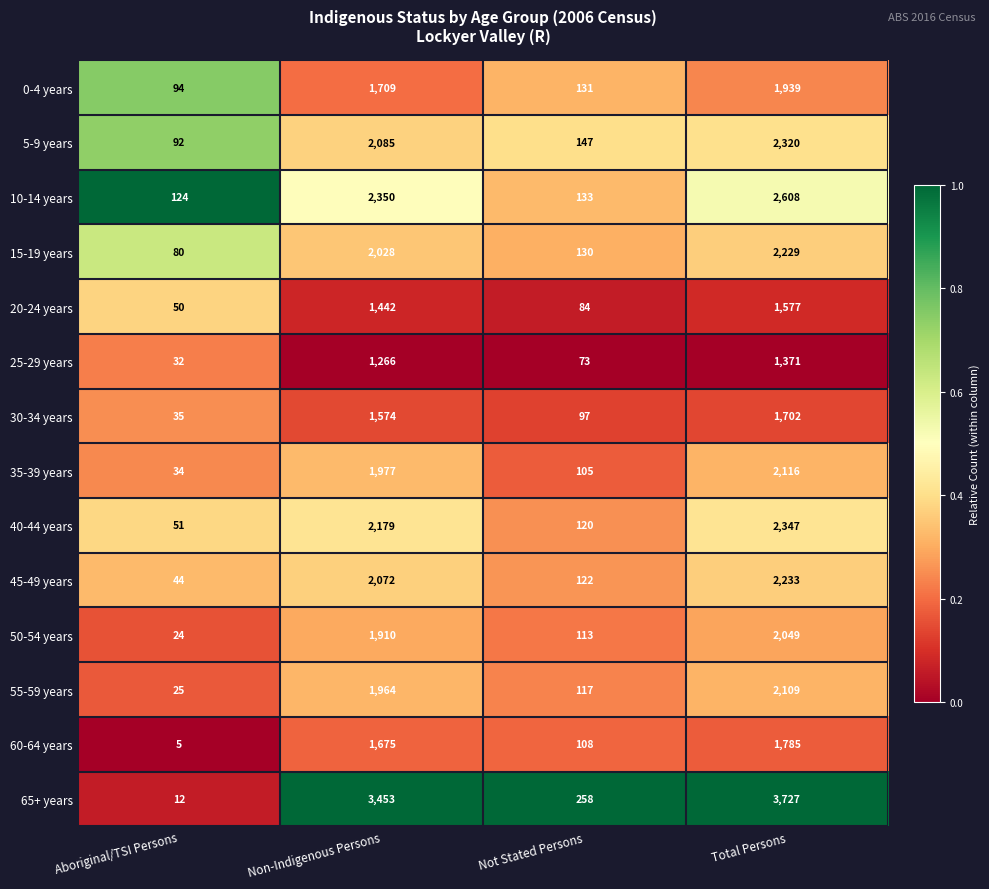

What is the maximum value shown in the chart?

3727